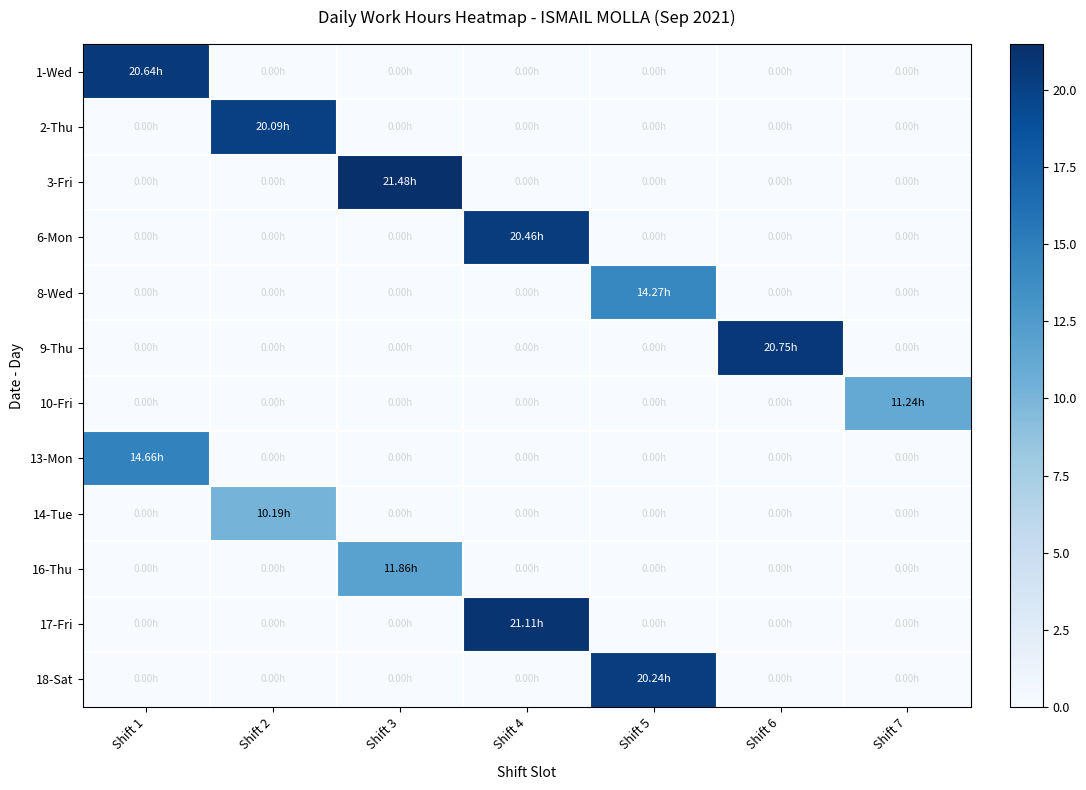

Which label corresponds to the smallest value in the chart?

Shift 2